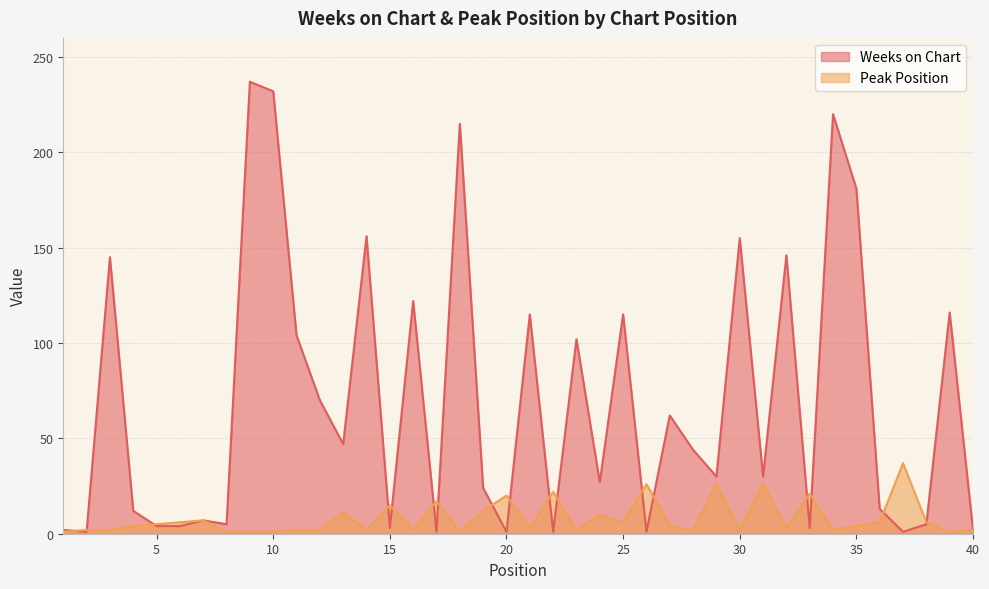

What are all the series names shown in the legend?

Weeks on Chart, Peak Position